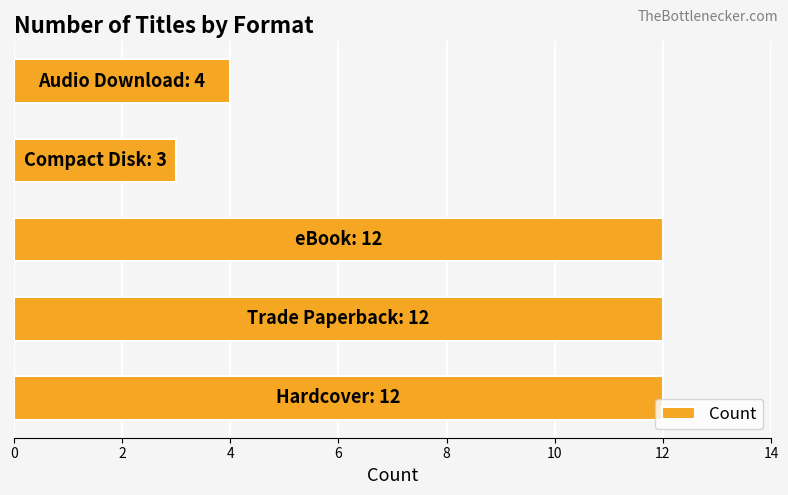

What is the difference between the second highest and minimum values?

9